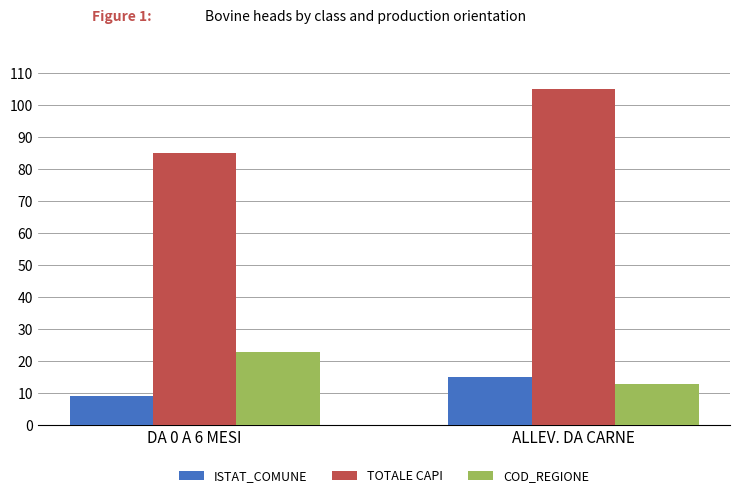

Which series has the largest total across all categories?

TOTALE CAPI